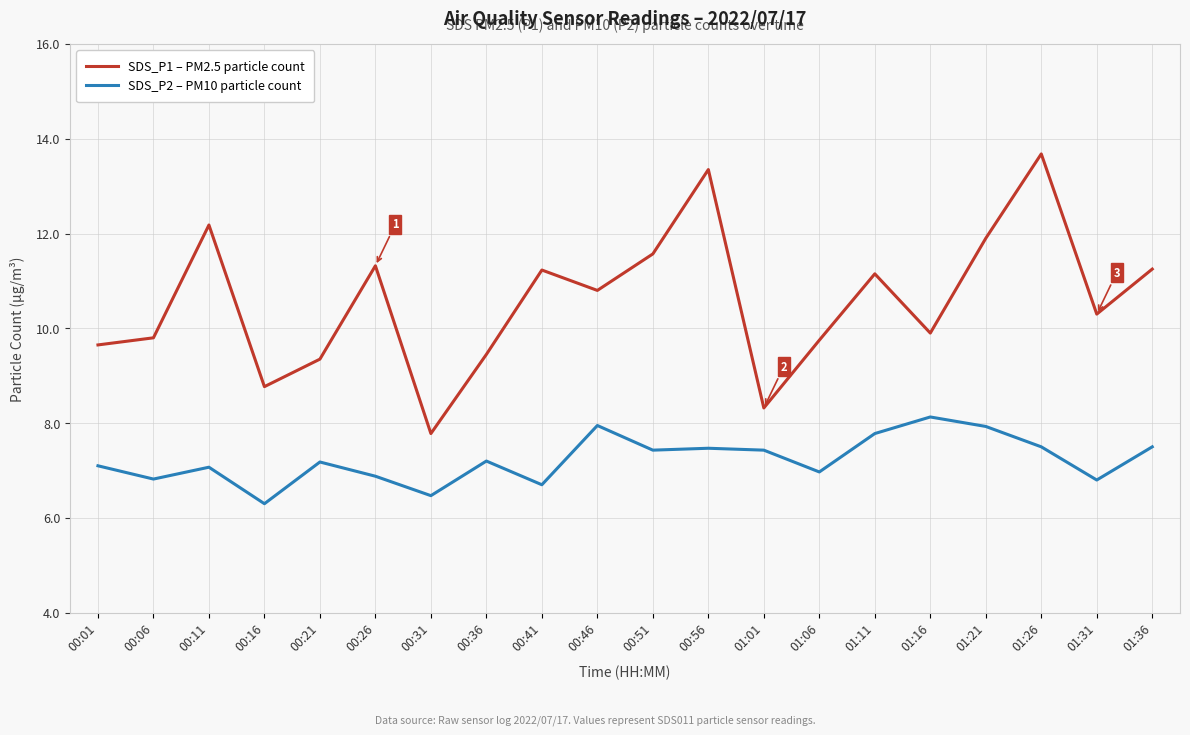

At how many categories does at least one series exceed 10?

11